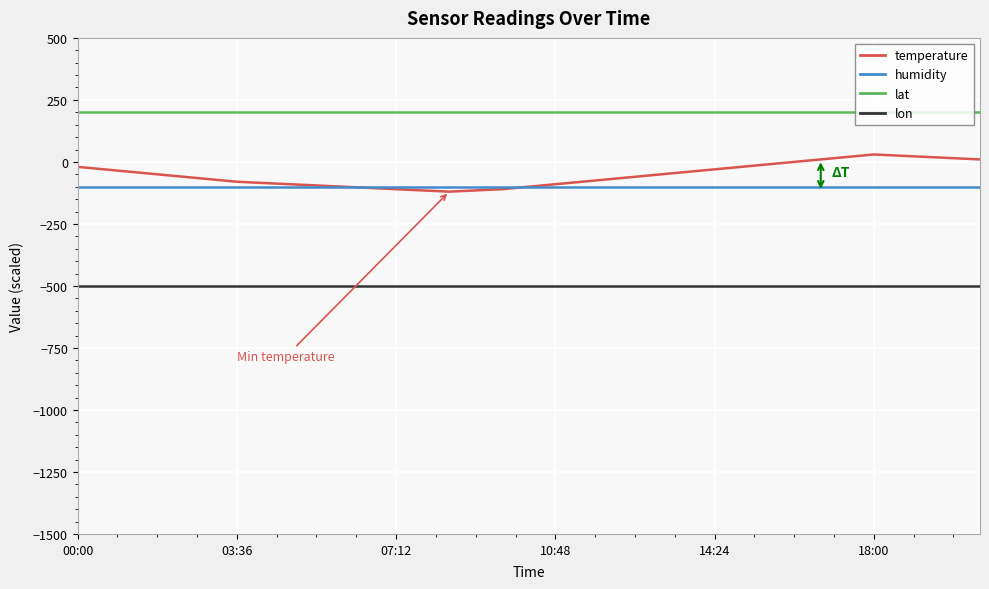

Which series has the largest total across all categories?

lat